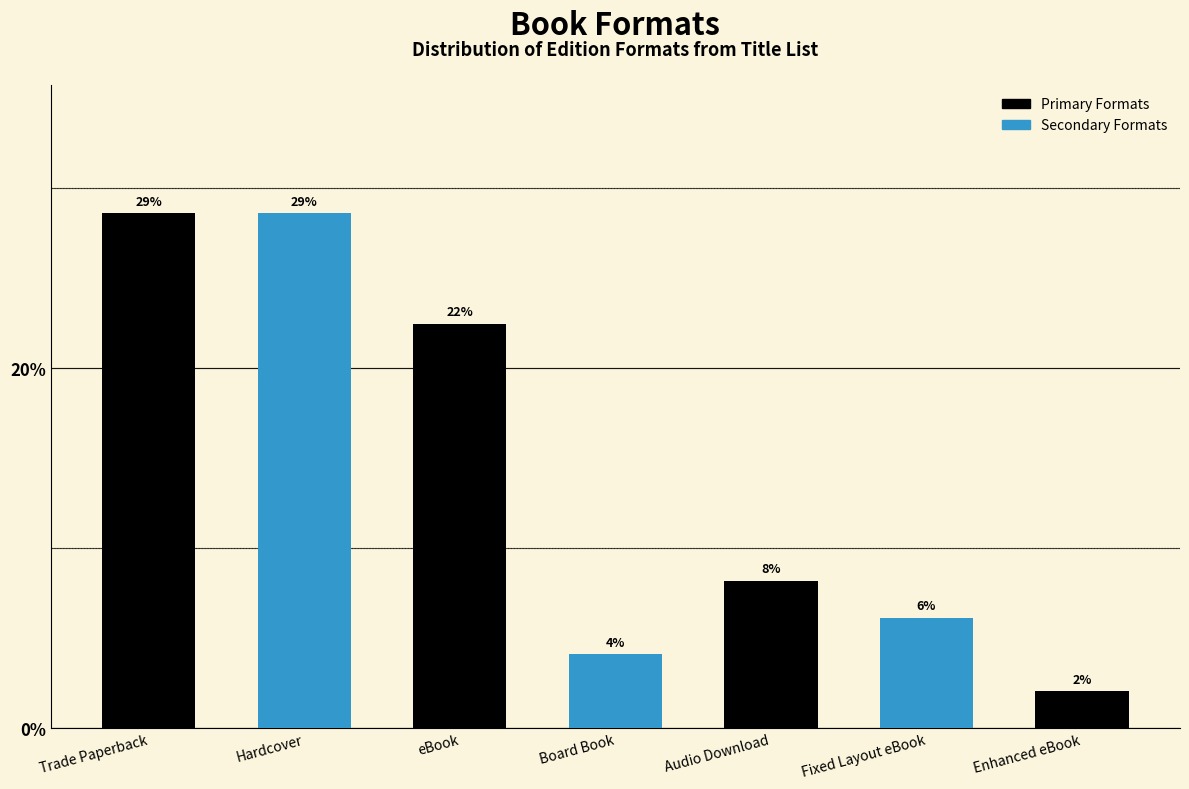

Rank the categories by value from highest to lowest.

Trade Paperback, Hardcover, eBook, Audio Download, Fixed Layout eBook, Board Book, Enhanced eBook